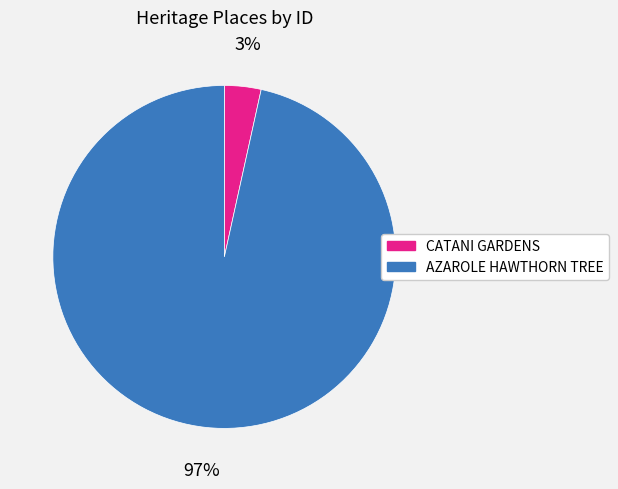

Is it true that CATANI GARDENS is 3% of the pie?

True